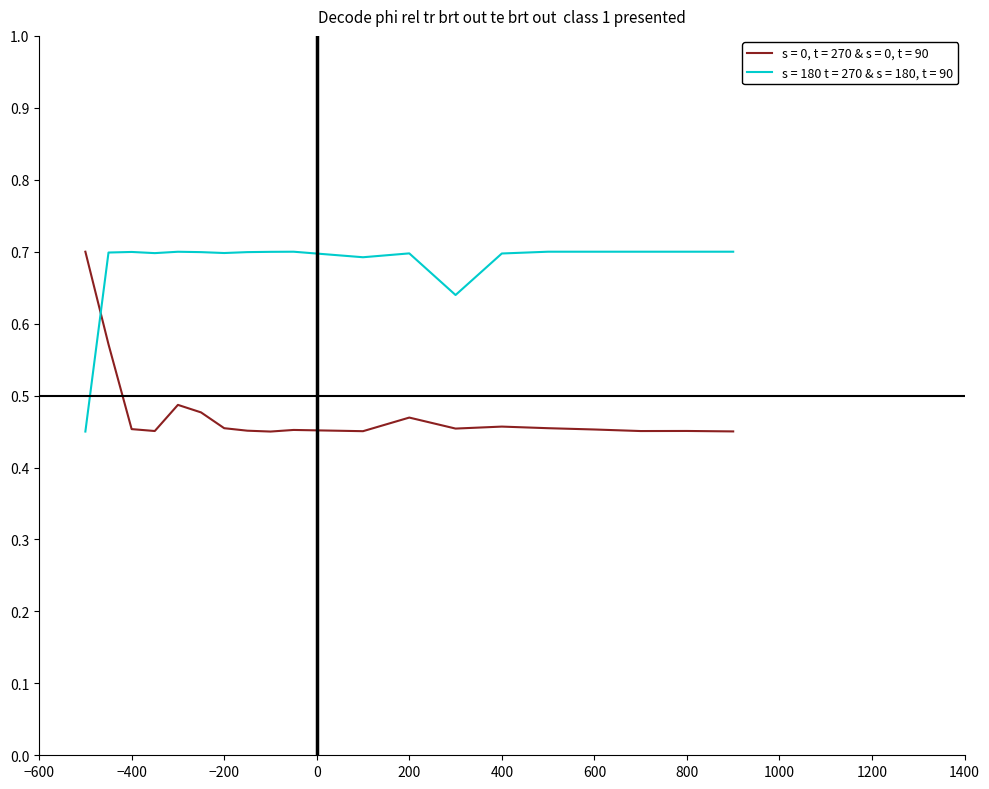

List the series in order of their overall mean, lowest first.

s = 0, t = 270 & s = 0, t = 90, s = 180 t = 270 & s = 180, t = 90